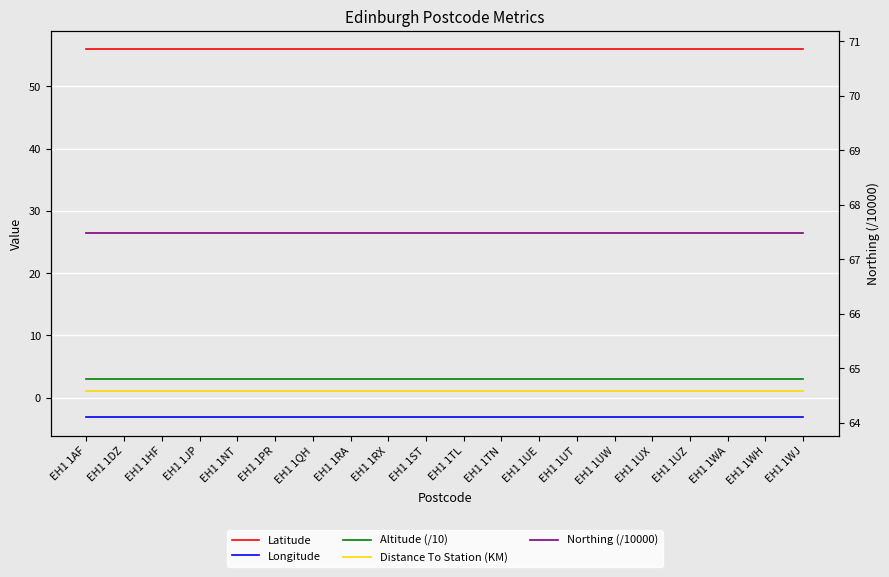

What is the highest value of the Latitude series?

56.0